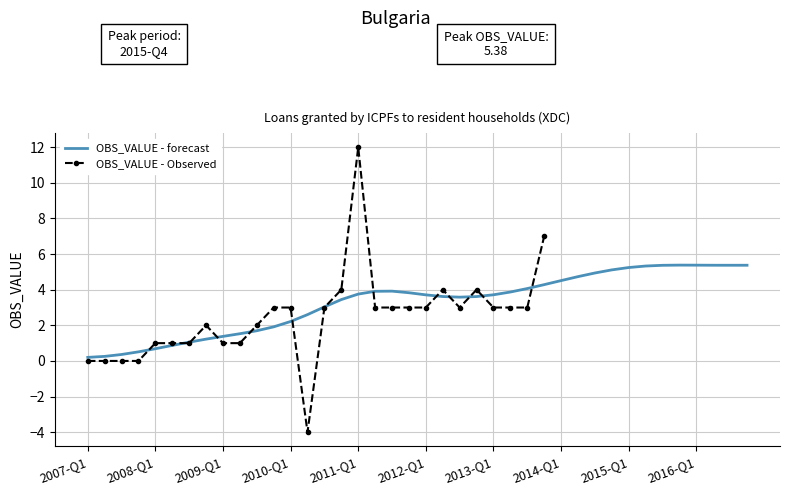

What is the value of the 23rd point from the left?

3